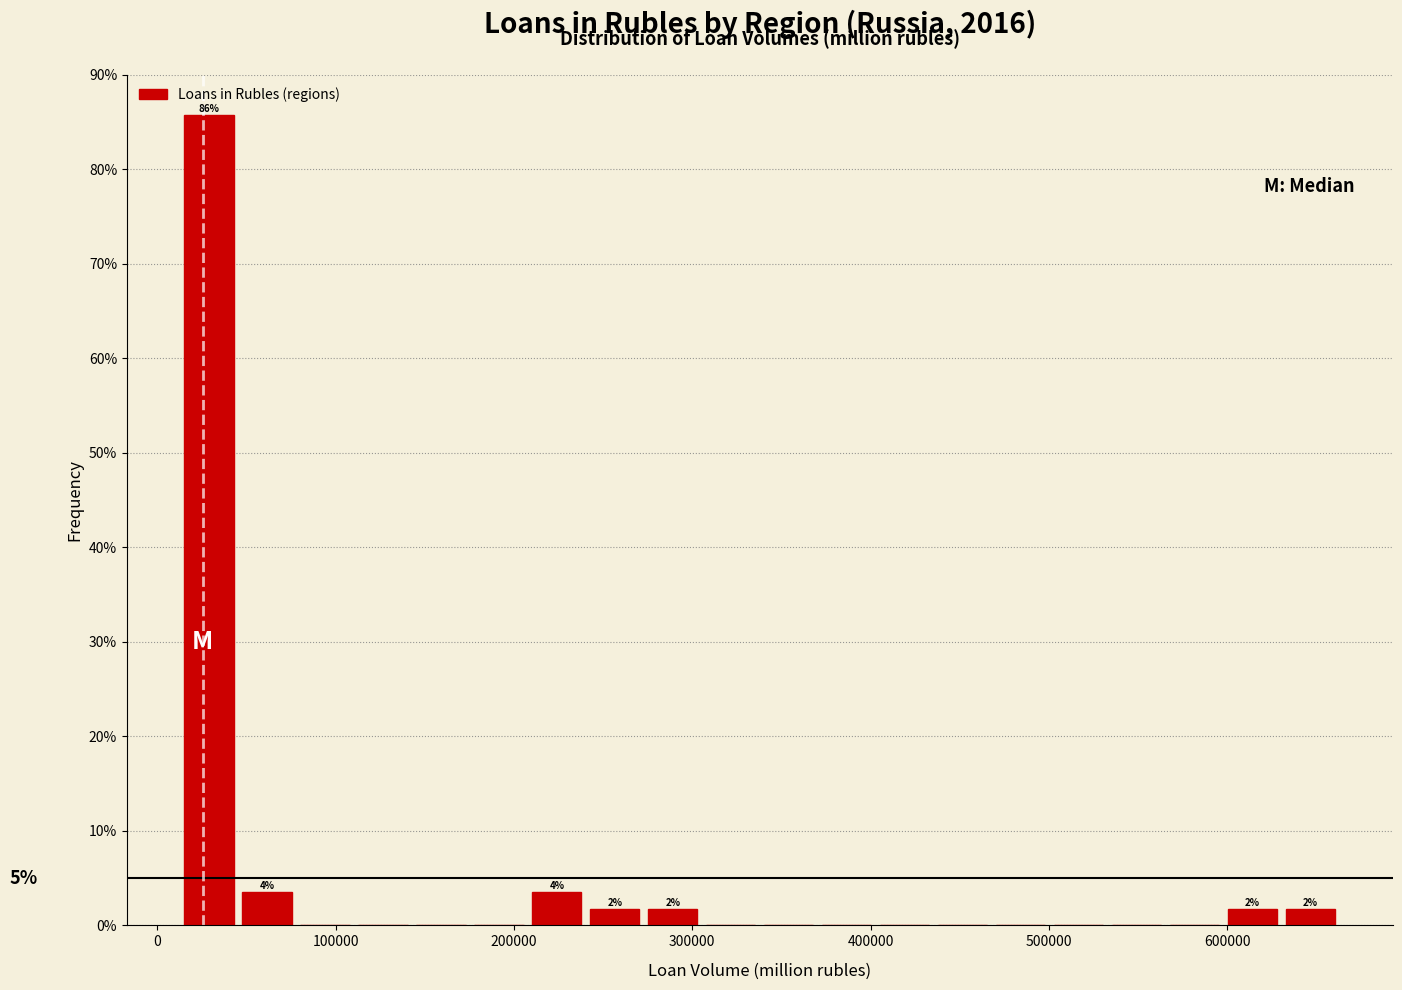

Read against the x-axis, roughly where is the centre of the tallest bar?

30000